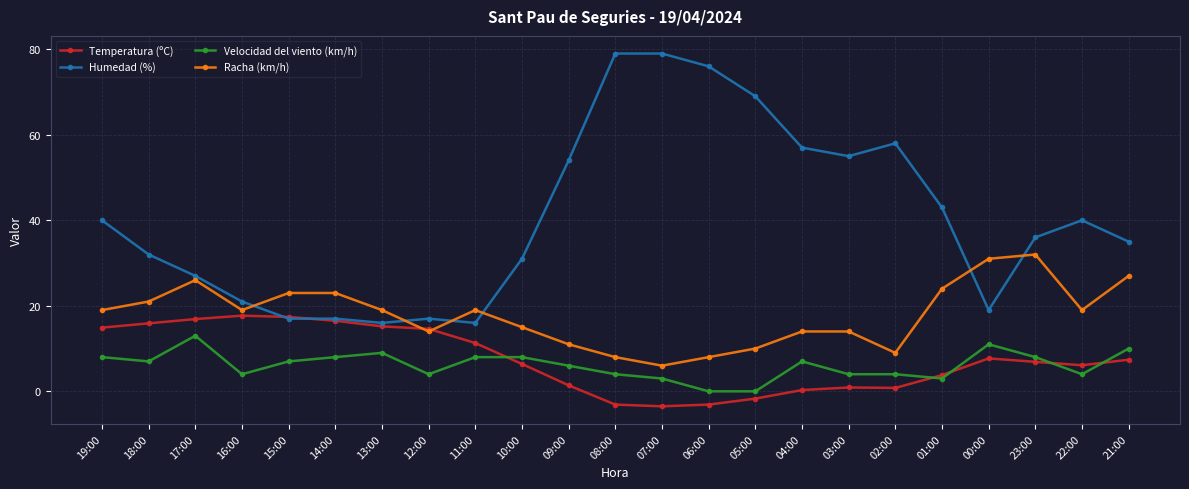

What value does the Racha (km/h) series have at 21:00?

27.0